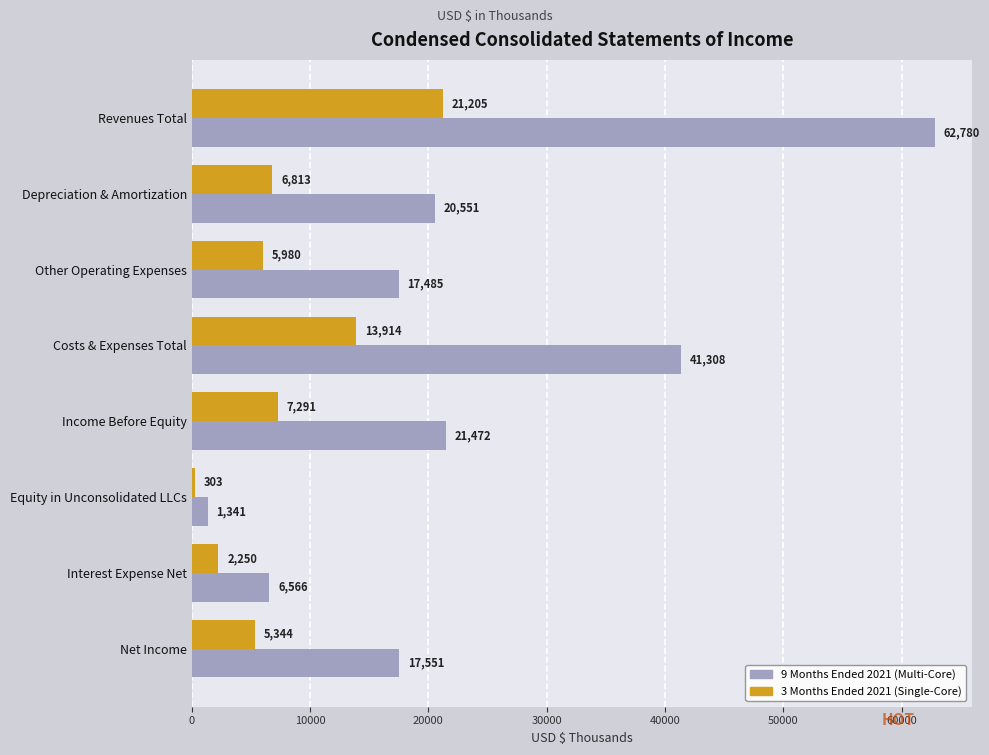

At which category is the sum across all series the highest?

Revenues Total